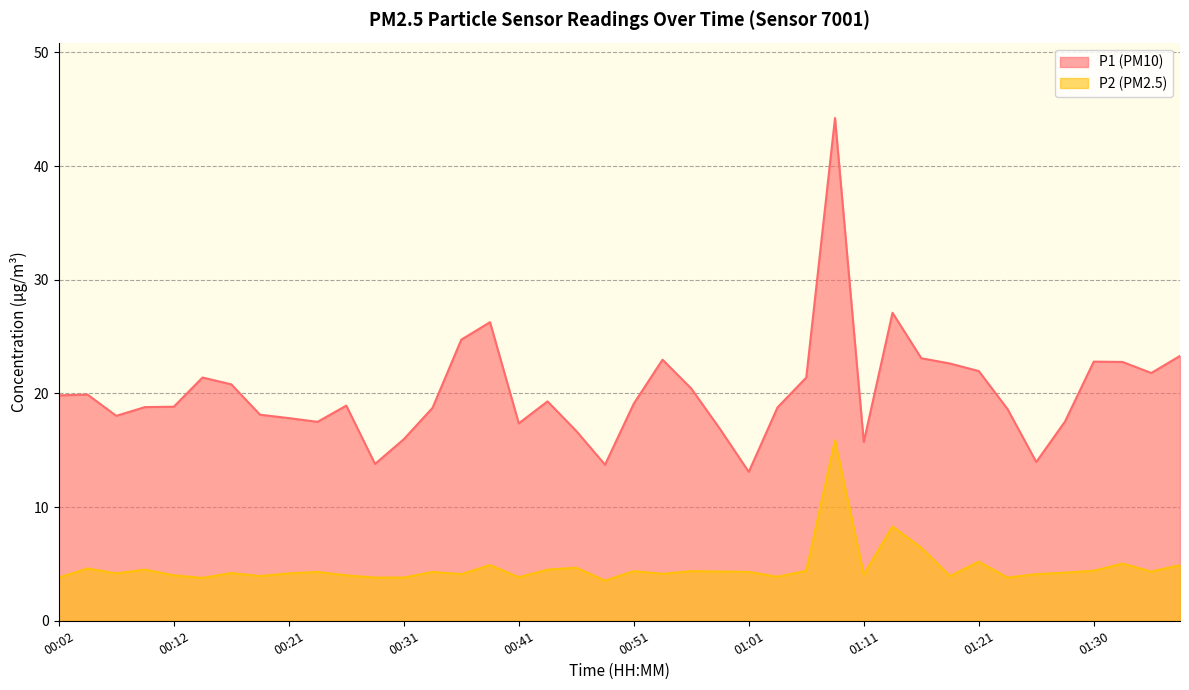

Which series has the widest spread of values?

P1 (PM10)